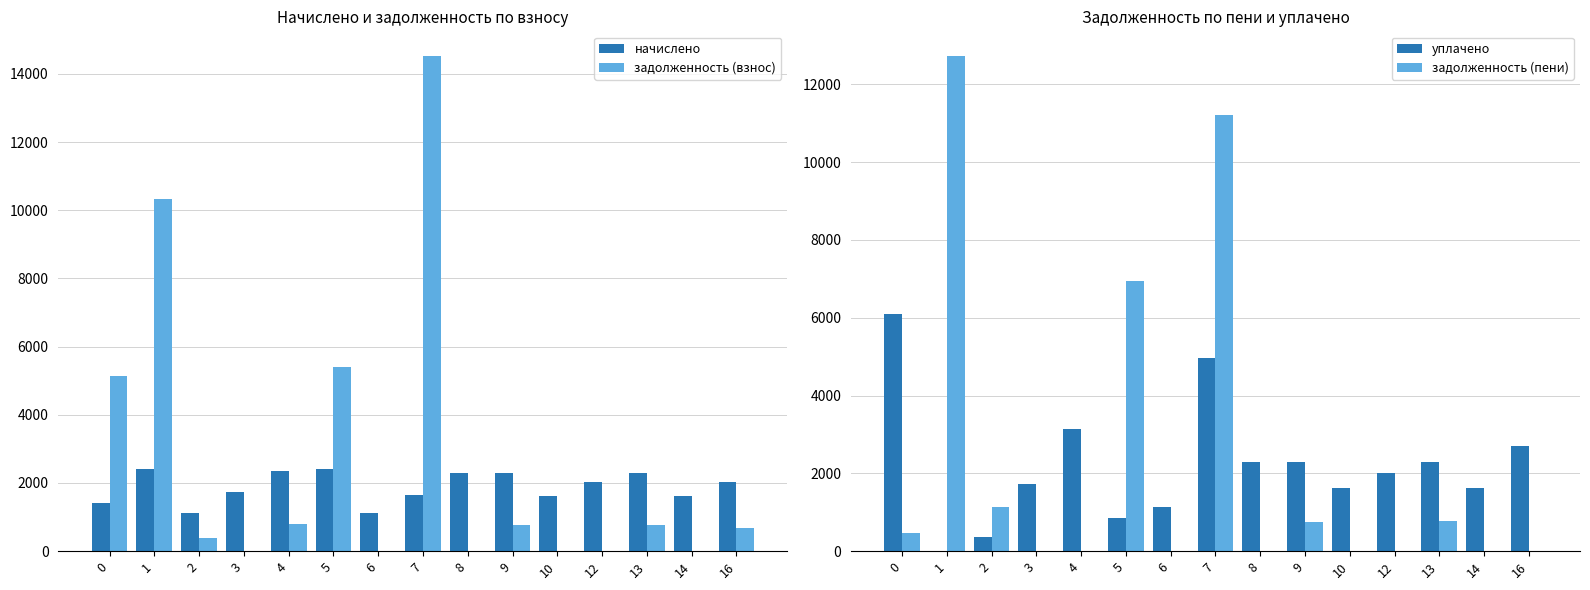

What is the difference between the maximum and minimum values in the задолженность (взнос) series?

14521.9